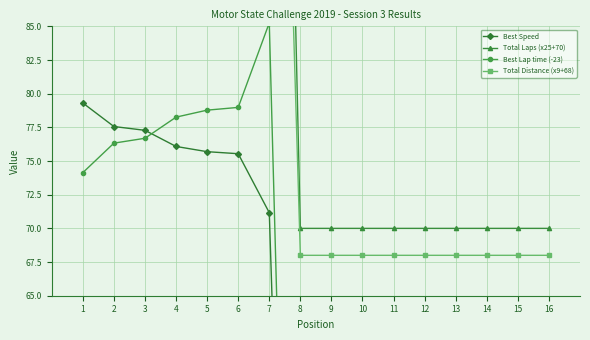

Which series has the widest spread of values?

Total Laps (x25+70)